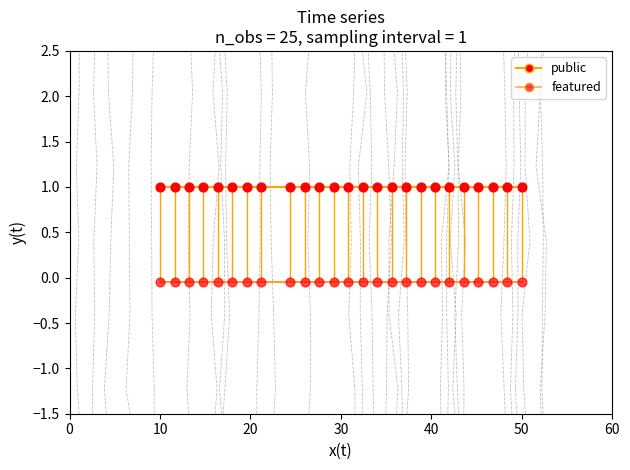

Which series has the largest total across all categories?

public